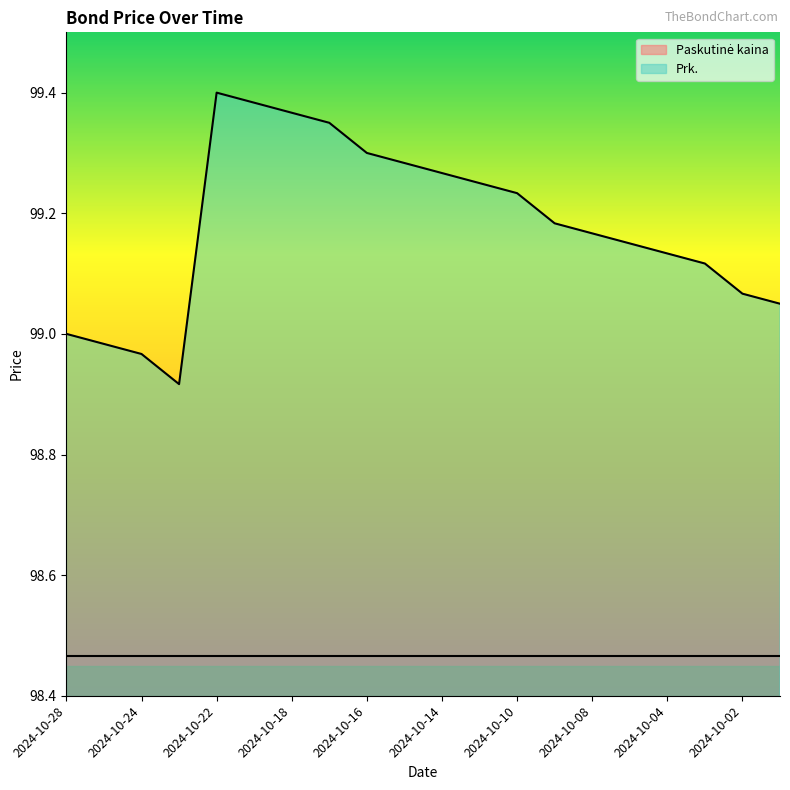

List the labels in order of value, smallest first.

2024-10-23, 2024-10-24, 2024-10-25, 2024-10-28, 2024-10-01, 2024-10-02, 2024-10-03, 2024-10-04, 2024-10-07, 2024-10-08, 2024-10-09, 2024-10-10, 2024-10-11, 2024-10-14, 2024-10-15, 2024-10-16, 2024-10-17, 2024-10-18, 2024-10-21, 2024-10-22